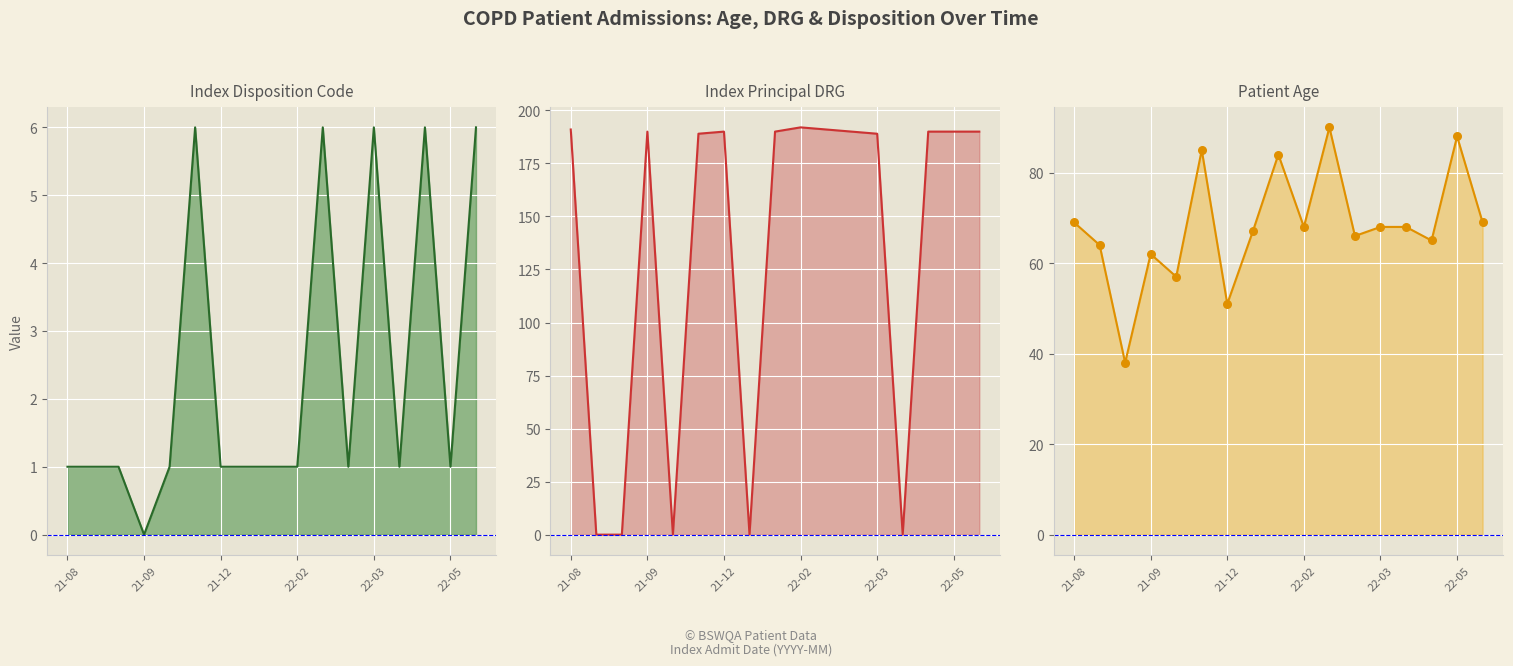

Which series has the widest spread of Y values?

Index Principal DRG